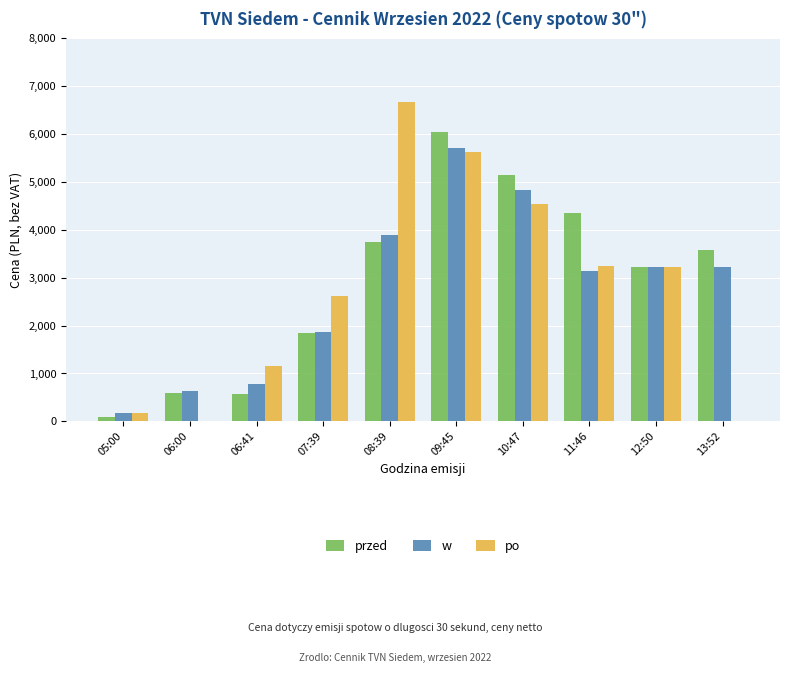

Which label corresponds to the largest value in the chart?

08:39